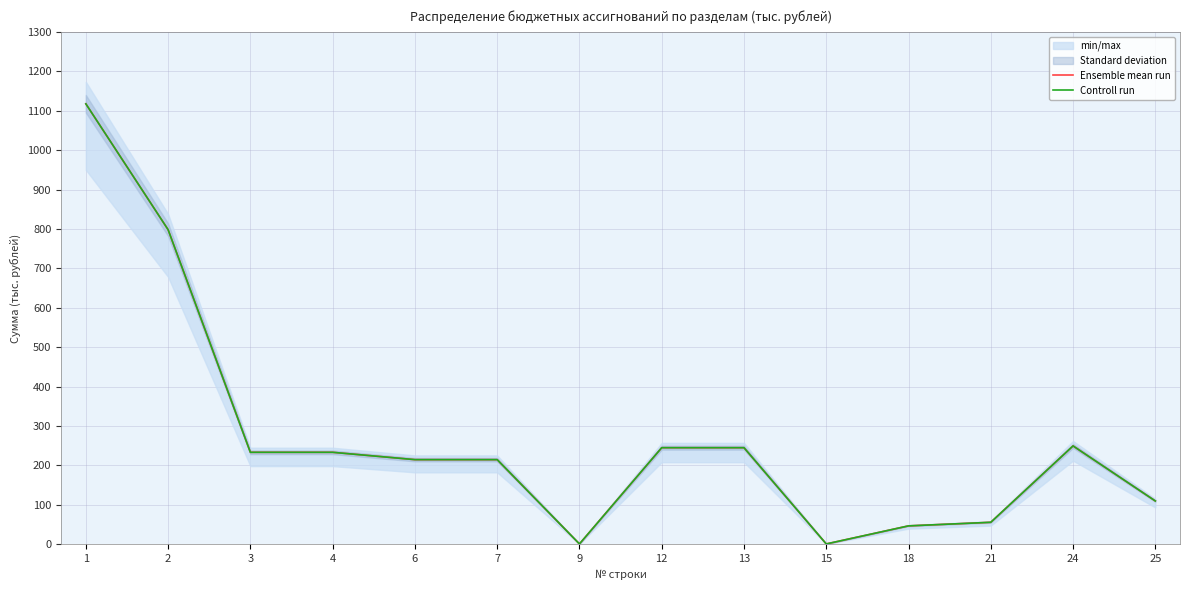

At which category is the sum across all series the highest?

1